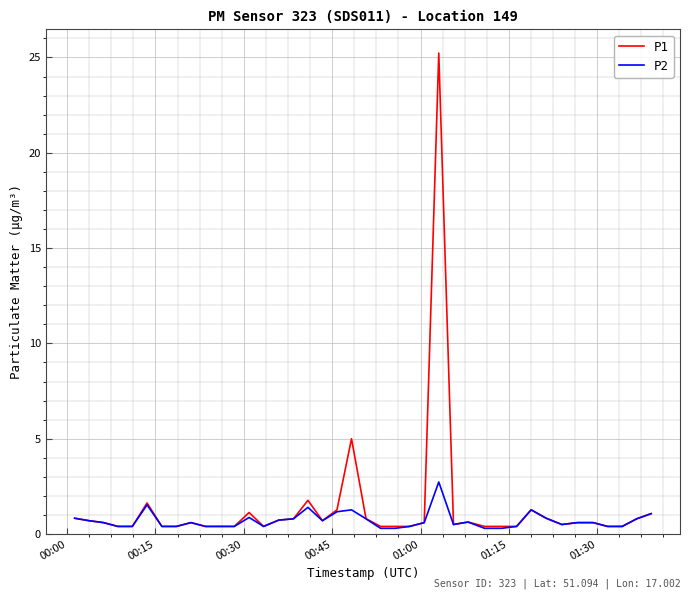

Which series has the largest range (max minus min)?

P1